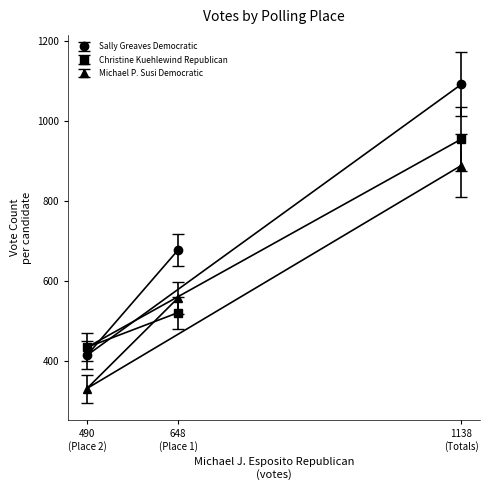

Which series has the largest range (max minus min)?

Sally Greaves Democratic